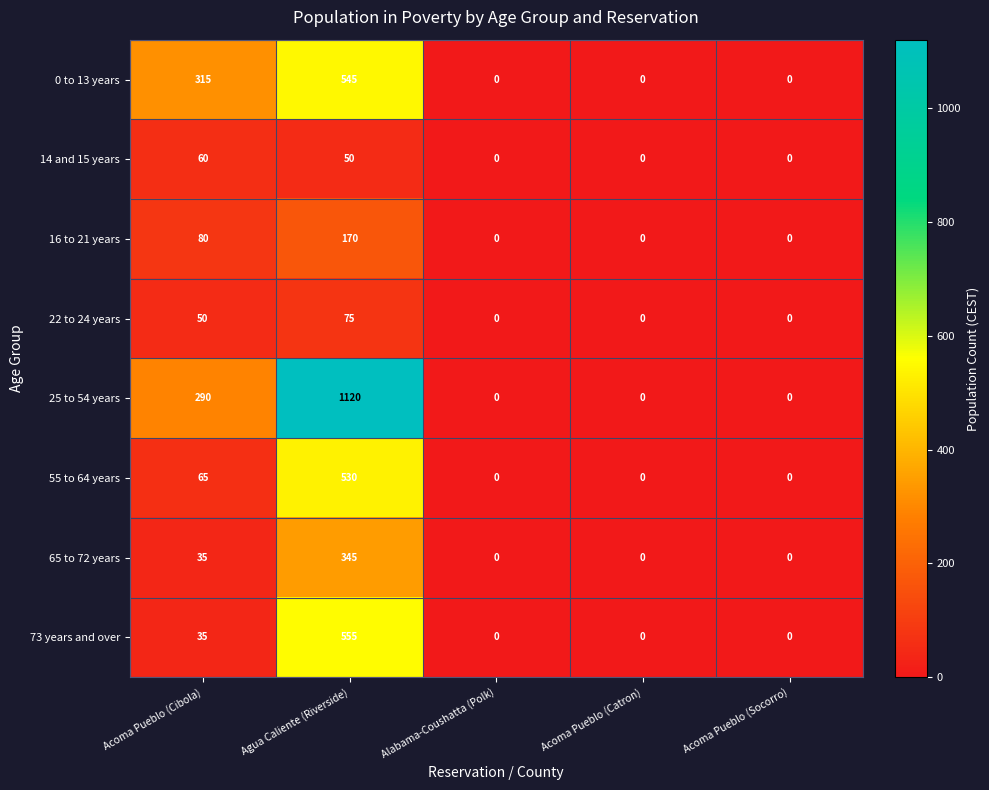

Which series changed the most between Agua Caliente (Riverside) and Alabama-Coushatta (Polk)?

25 to 54 years